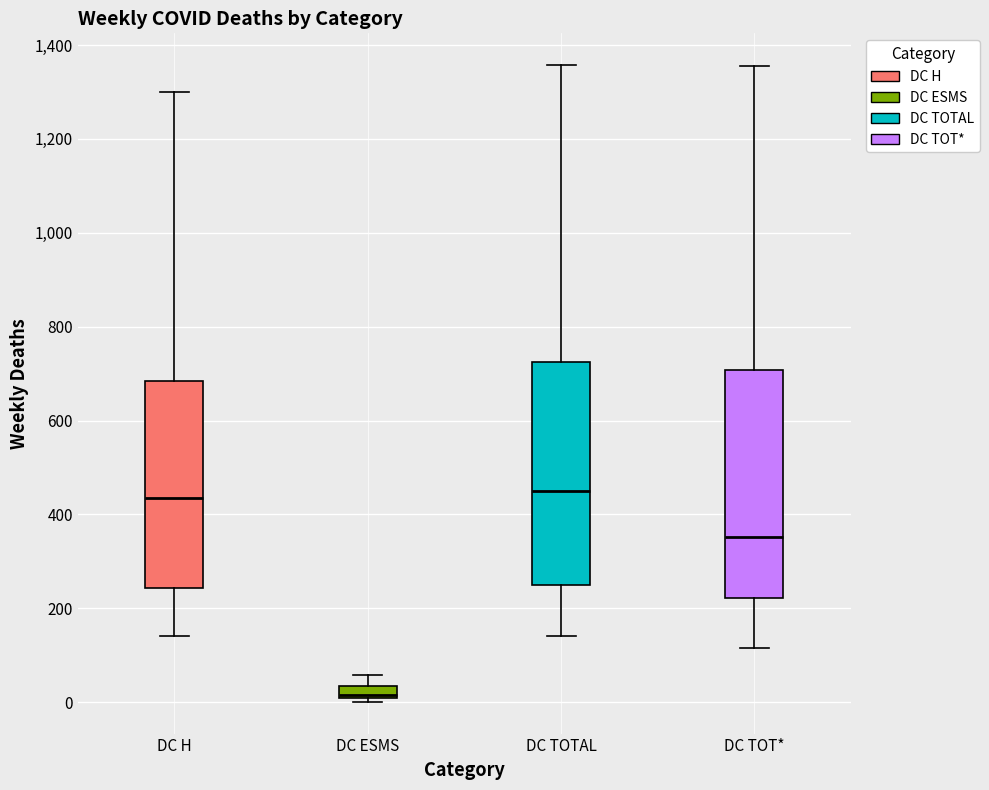

Which box has the lowest median line?

DC ESMS